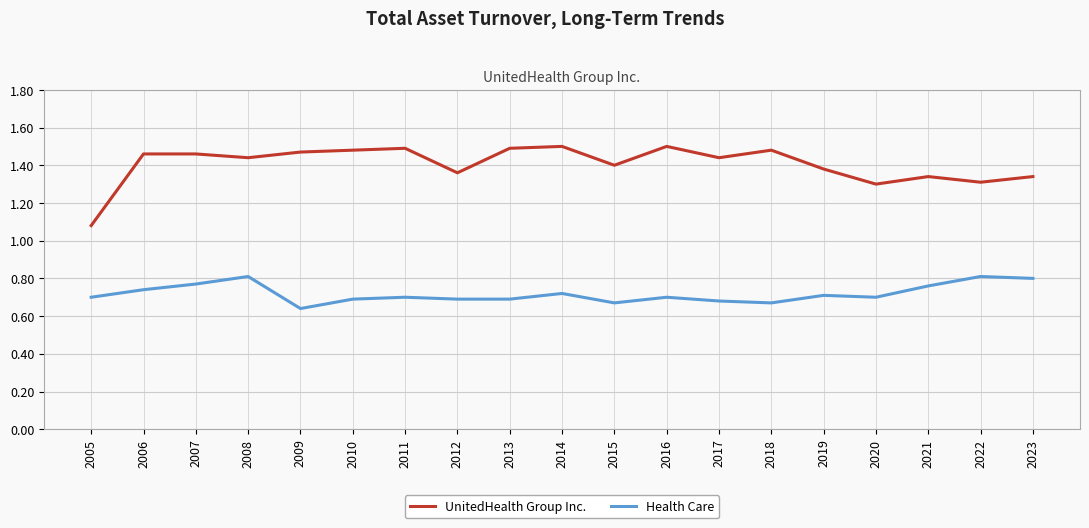

Does the chart display data point markers on the line(s)?

No